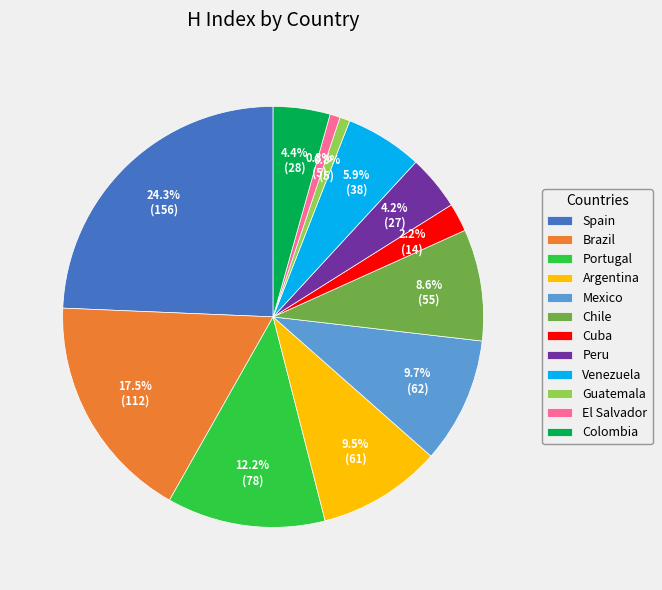

How many slices are in this pie chart?

12